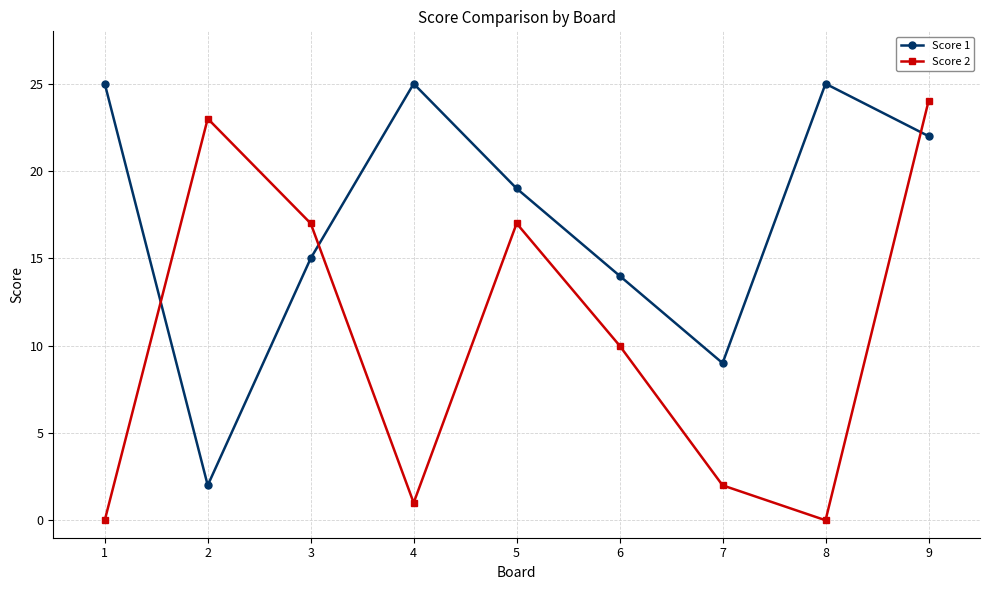

Reading left to right, what are all the values shown in this chart?

Score 1: 1=25	2=2	3=15	4=25	5=19	6=14	7=9	8=25	9=22
Score 2: 1=0	2=23	3=17	4=1	5=17	6=10	7=2	8=0	9=24